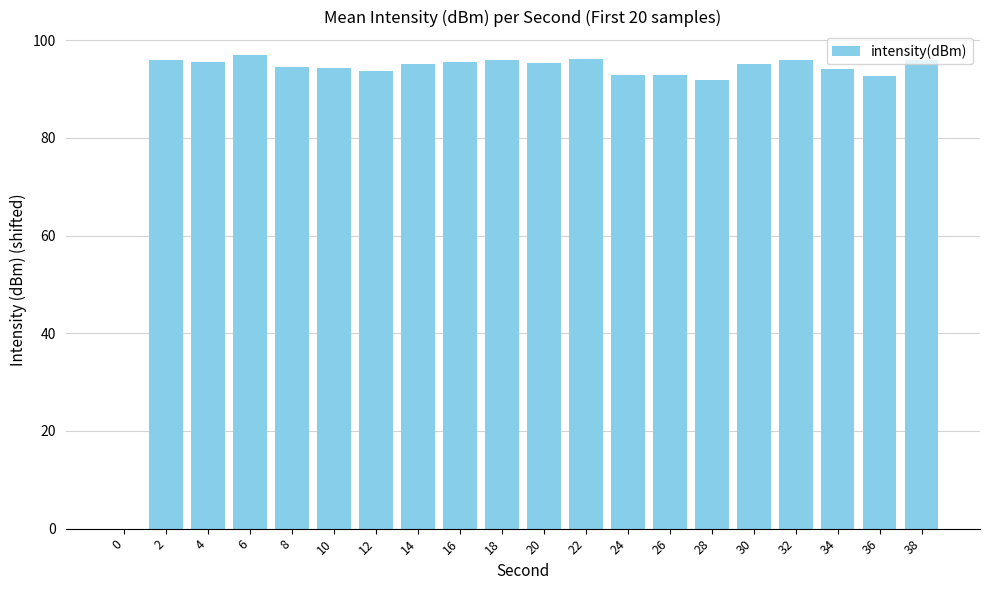

Read the value at 22.

96.2